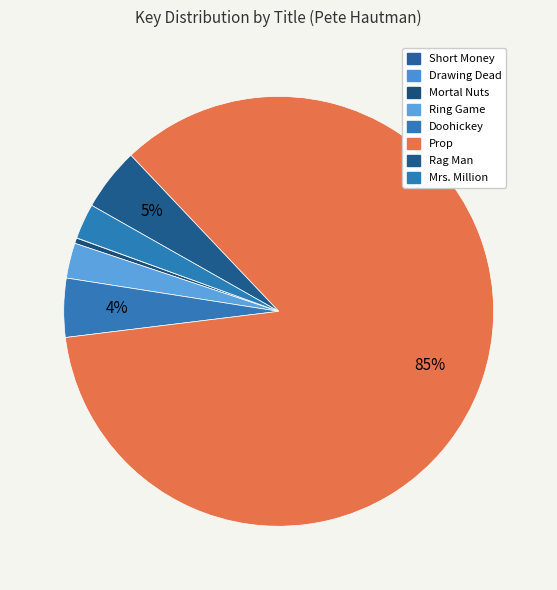

True or false: Prop accounts for 91% of the total.

False